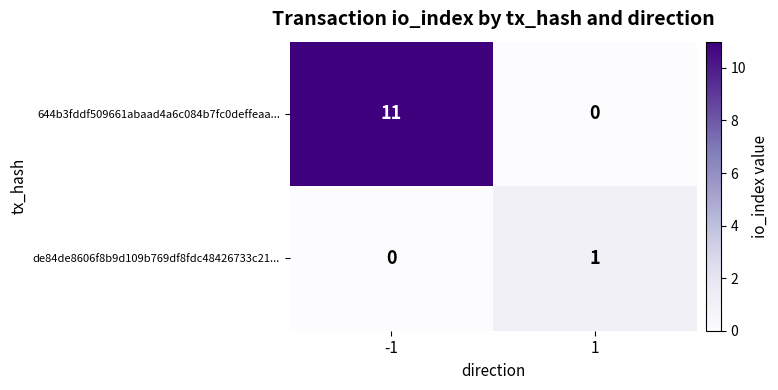

Reading left to right, what are all the values shown in this chart?

644b3fddf509661abaad4a6c084b7fc0deffeaa...: 11	0
de84de8606f8b9d109b769df8fdc48426733c21...: 0	1